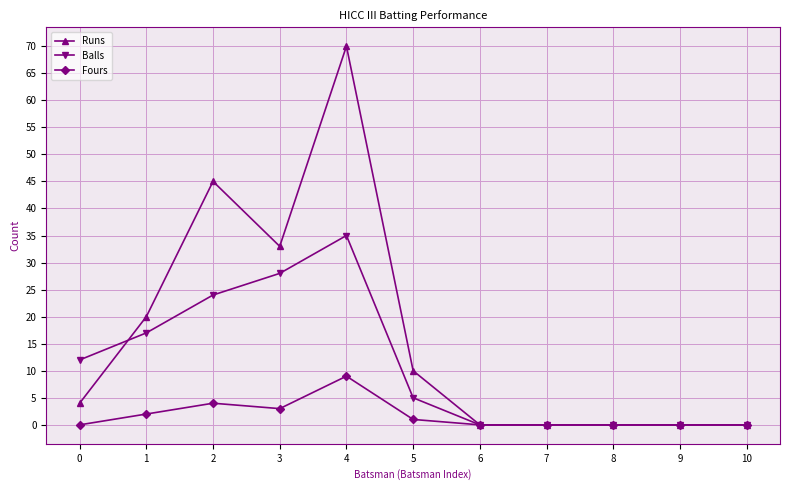

The value of Fours at 8 is -5. True or false?

False